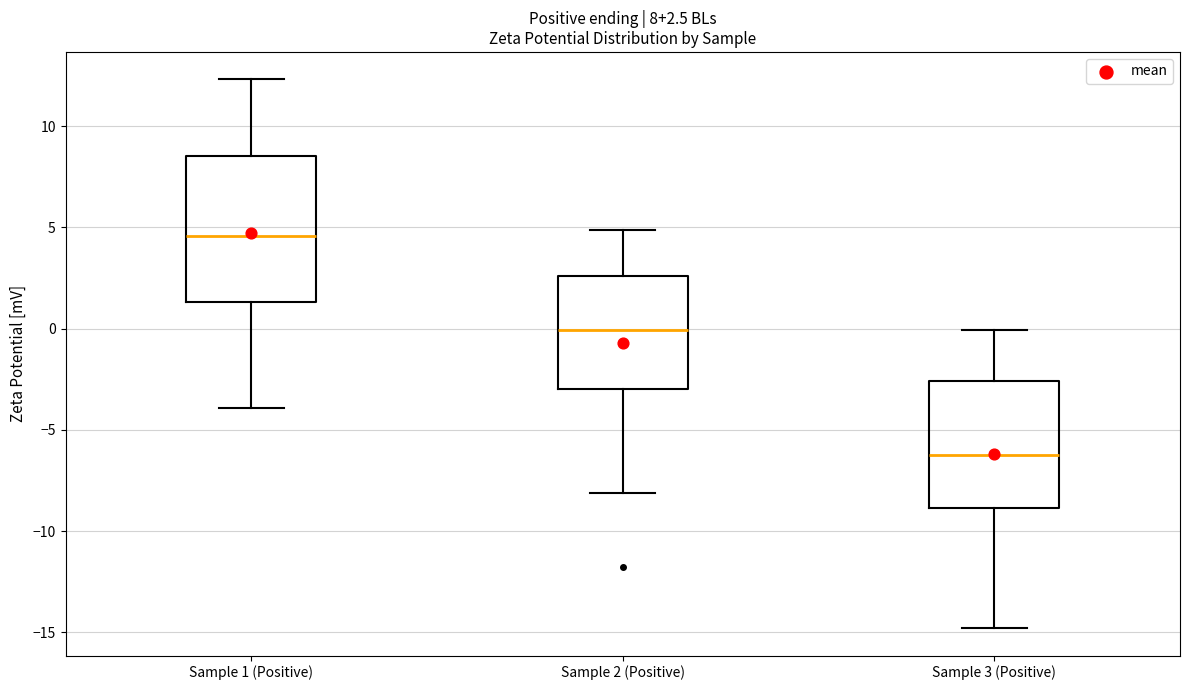

Which box has the lowest median line?

Sample 3 (Positive)